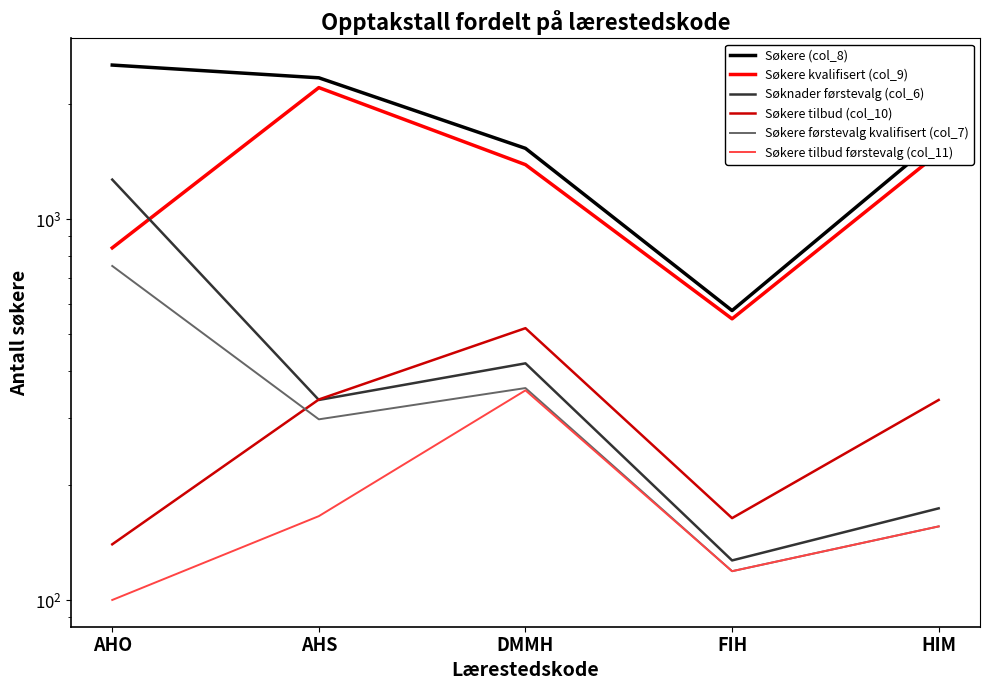

Reading left to right, list all the values displayed in this chart.

Søkere (col_8): 2536	2348	1533	575	1629
Søkere kvalifisert (col_9): 840	2213	1389	547	1490
Søknader førstevalg (col_6): 1269	335	418	127	174
Søkere tilbud (col_10): 140	336	517	164	335
Søkere førstevalg kvalifisert (col_7): 753	298	360	119	156
Søkere tilbud førstevalg (col_11): 100	166	355	119	156